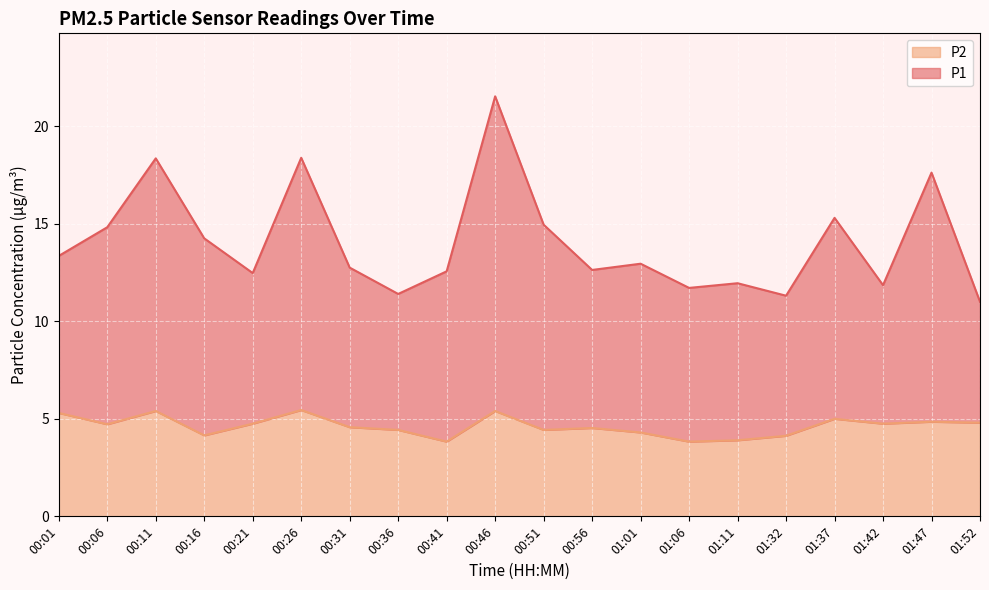

Which series has the widest spread of values?

P1